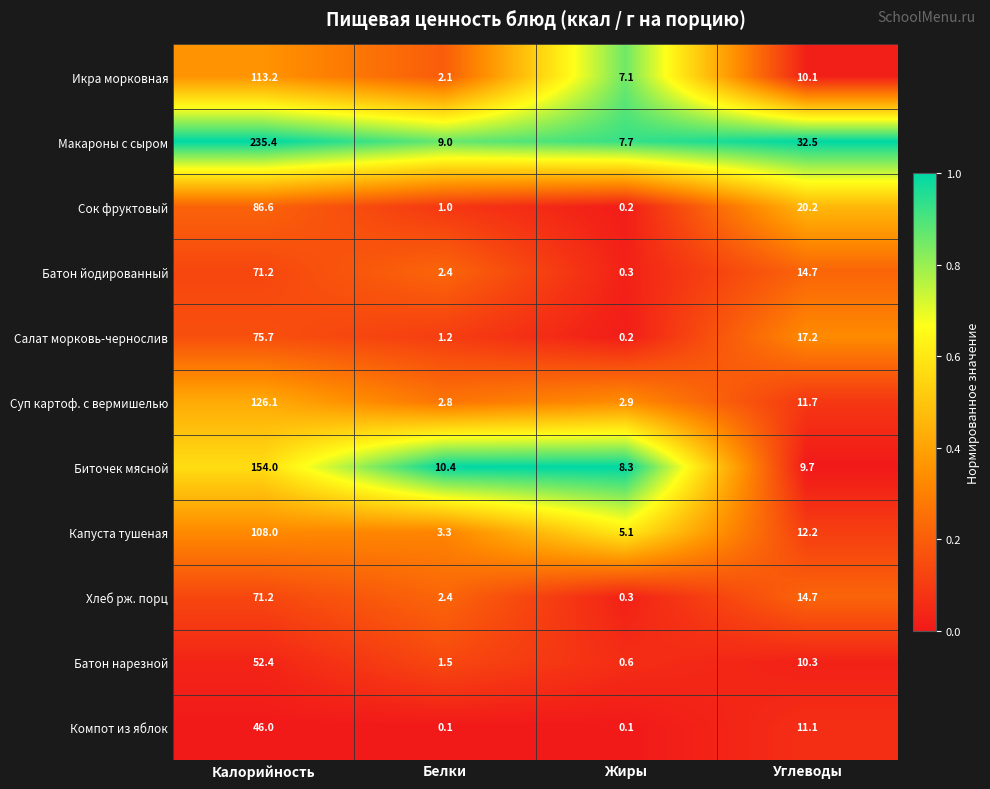

What is the difference between the maximum and second lowest values in the Салат морковь-чернослив series?

74.5